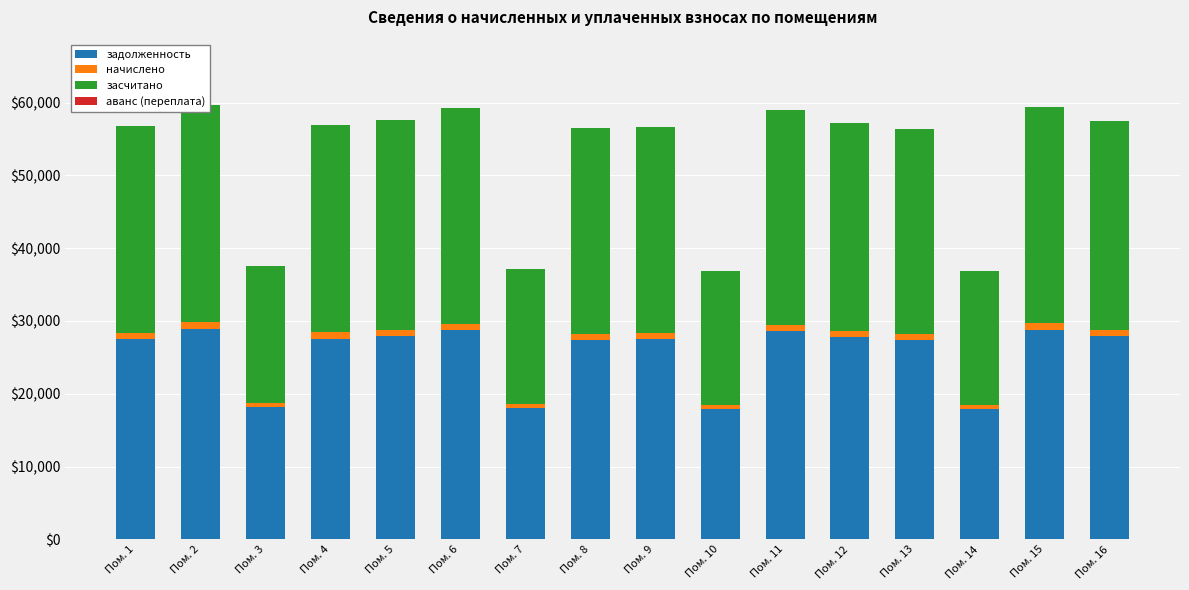

What are all the series names shown in the legend?

задолженность, начислено, засчитано, аванс (переплата)